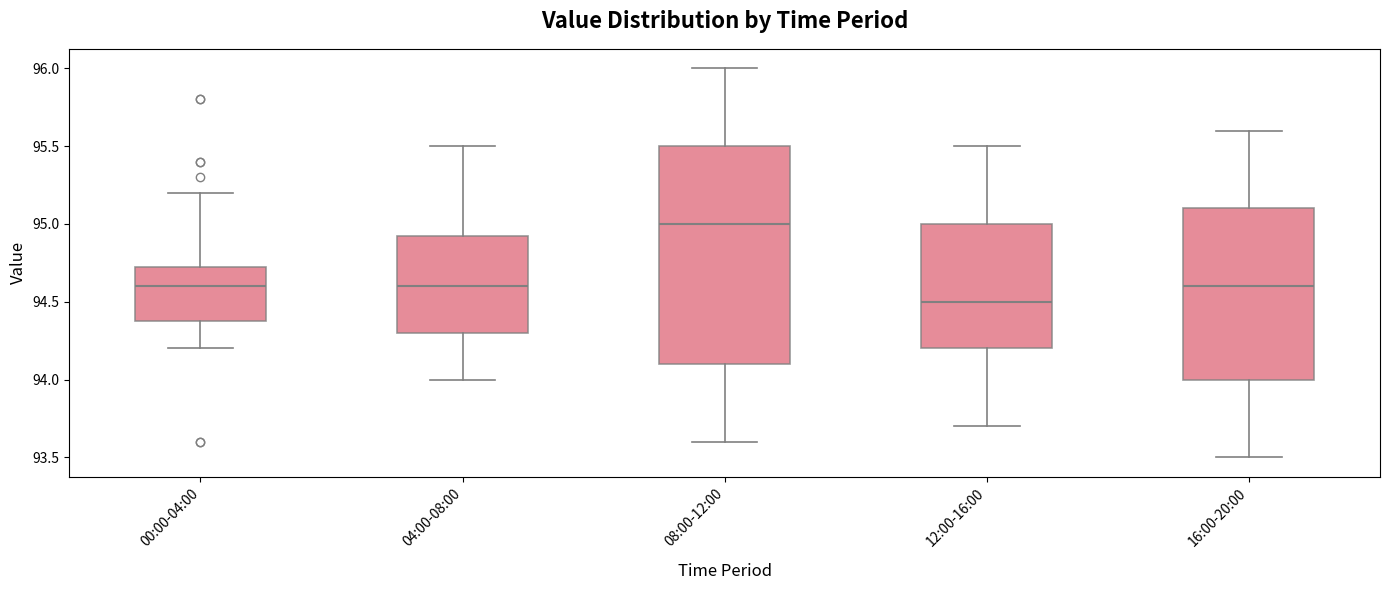

Reading left to right, read every box against the y-axis: the position of its median line, the range the box covers, and the ends of its whiskers. The values are not printed on the chart, so give them approximately, as read against the axis.

00:00-04:00: median 94.60, box 94.40 to 94.75, whiskers 94.20 to 95.20
04:00-08:00: median 94.60, box 94.30 to 94.95, whiskers 94.00 to 95.50
08:00-12:00: median 95.00, box 94.10 to 95.50, whiskers 93.60 to 96.00
12:00-16:00: median 94.50, box 94.20 to 95.00, whiskers 93.70 to 95.50
16:00-20:00: median 94.60, box 94.00 to 95.10, whiskers 93.50 to 95.60